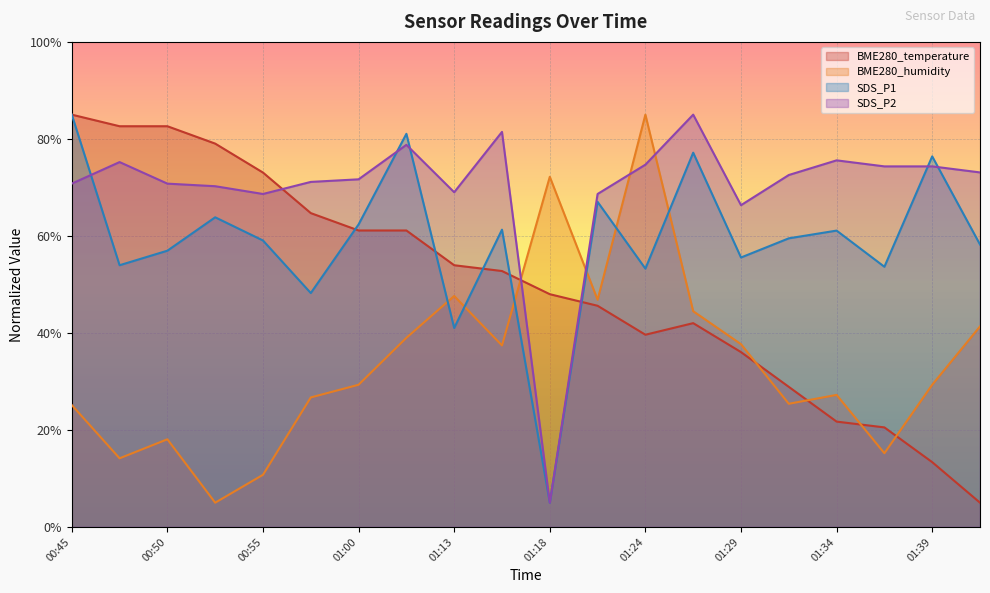

What is the spread (max minus min) of values at 01:34?

53.9